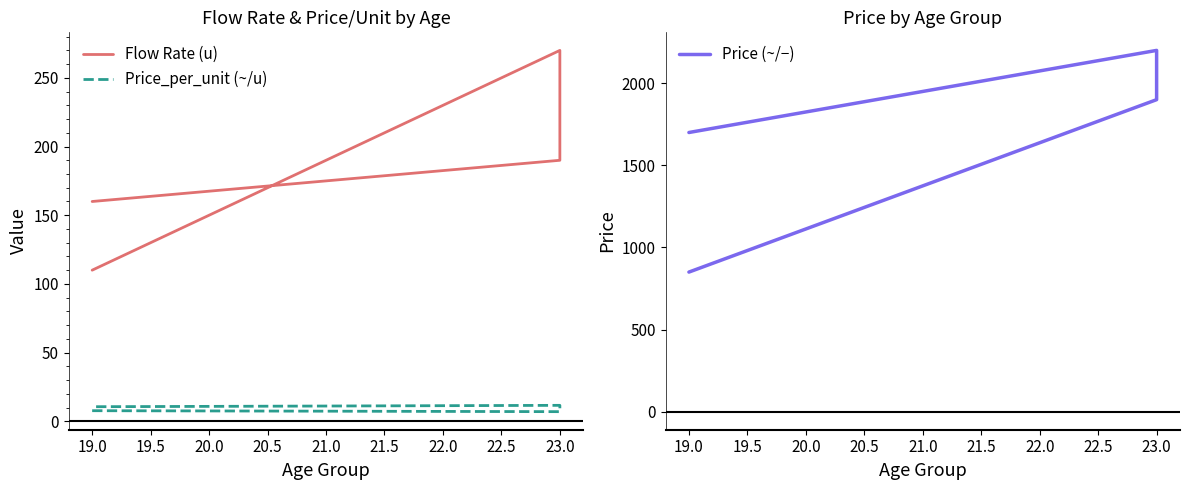

Between 19.0 and 23.0, which series saw the biggest shift?

Price (~/−)